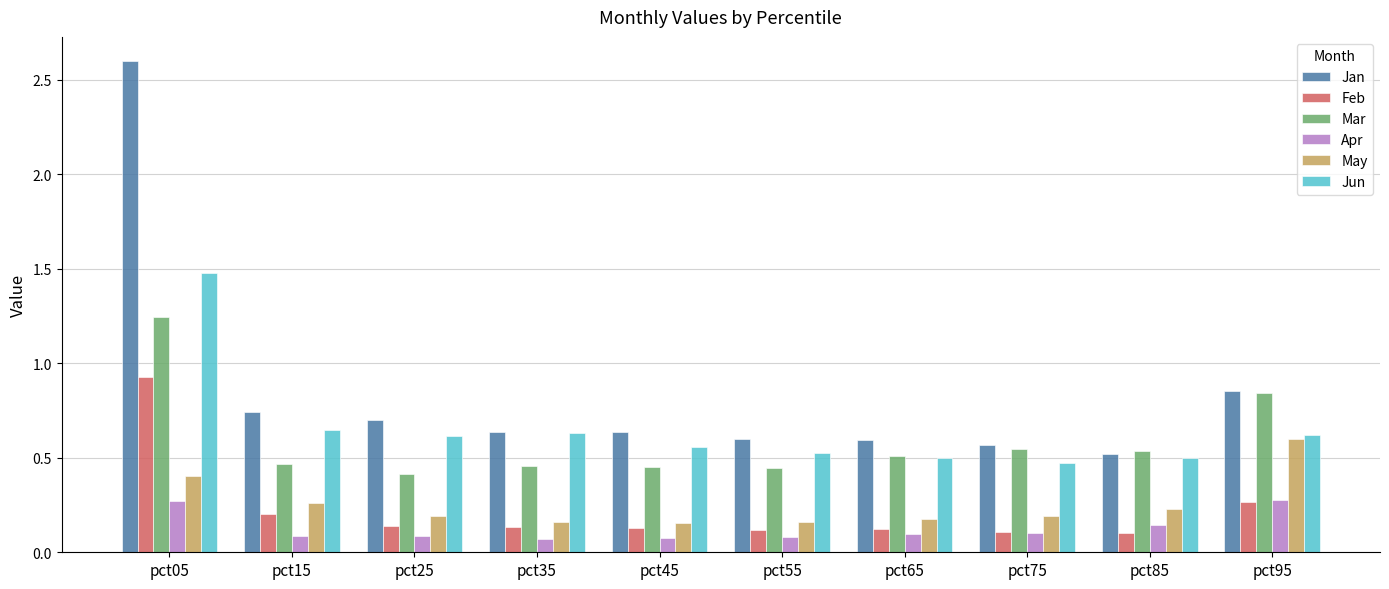

Which series has the widest spread of values?

Jan